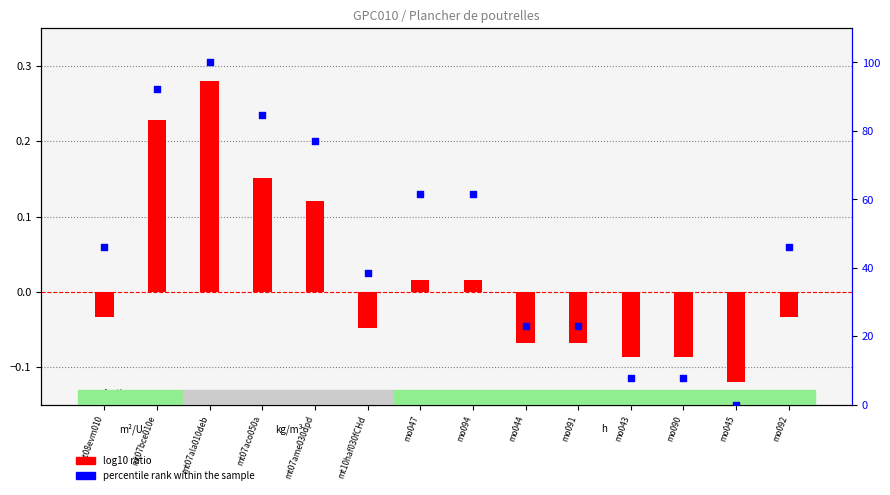

Which has a higher value, mo092 or mt10haf030fCHd?

mo092